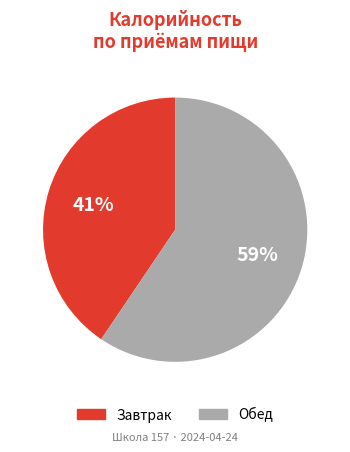

Which slice represents more than half of the pie?

Обед